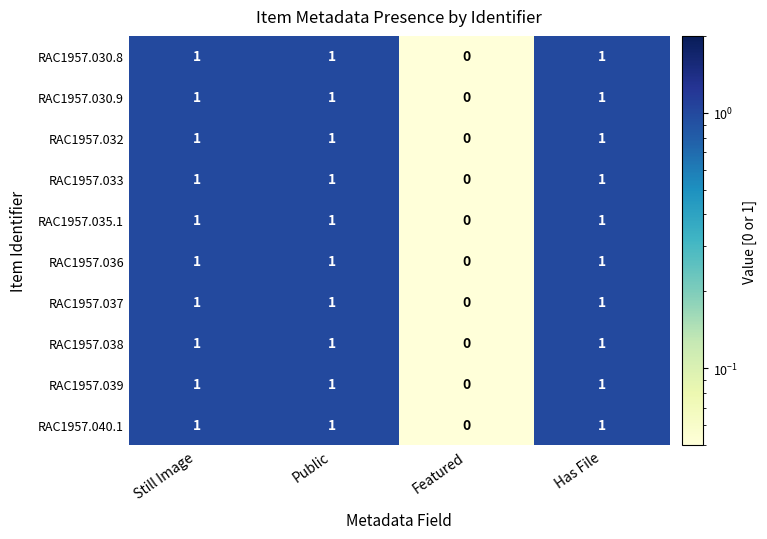

Which category has the lowest value in the RAC1957.036 series?

Featured